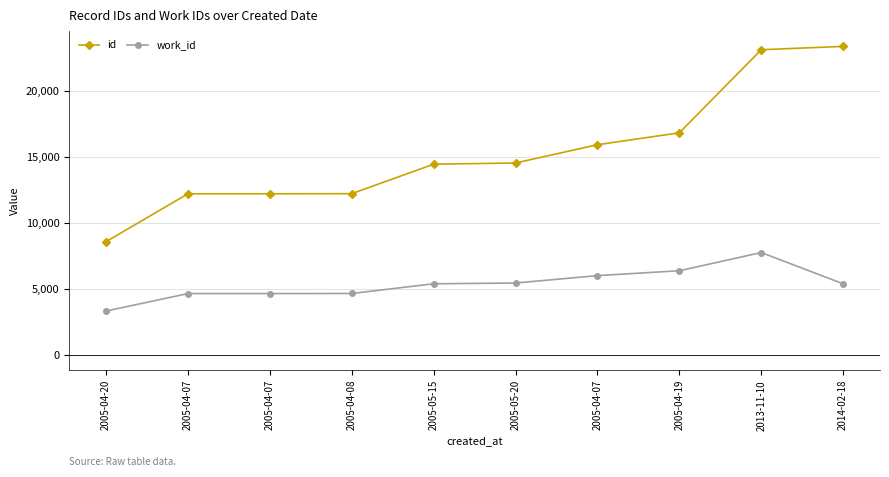

How many categories are shown in the chart?

10